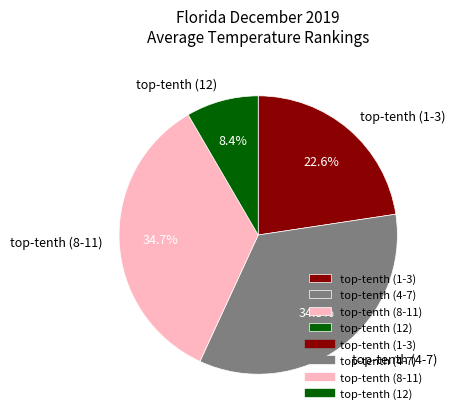

Count the number of slices in the pie.

4